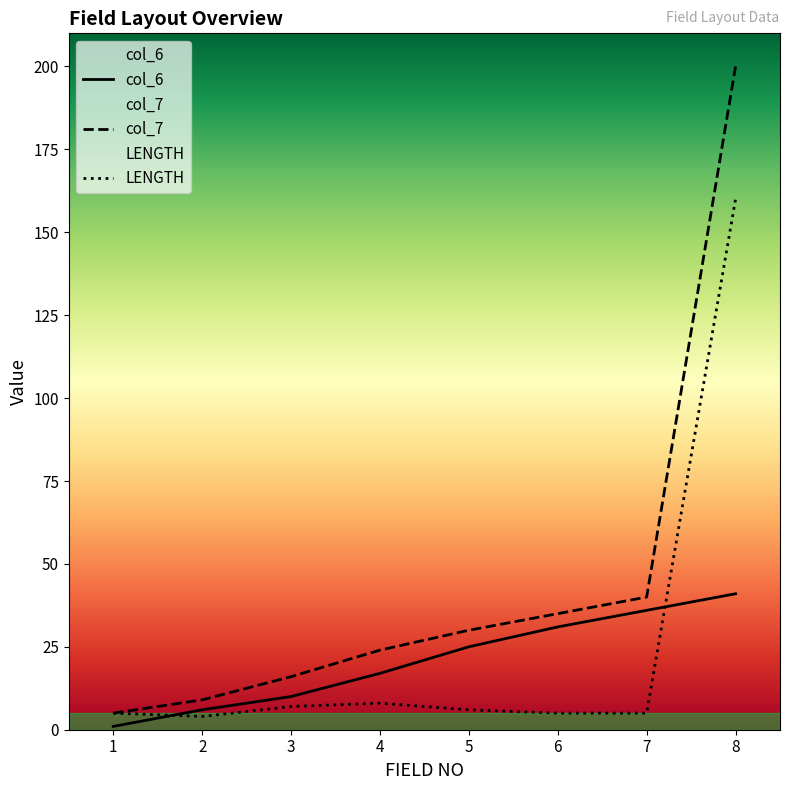

What is the value of the col_7 point at the 7th from the left?

40